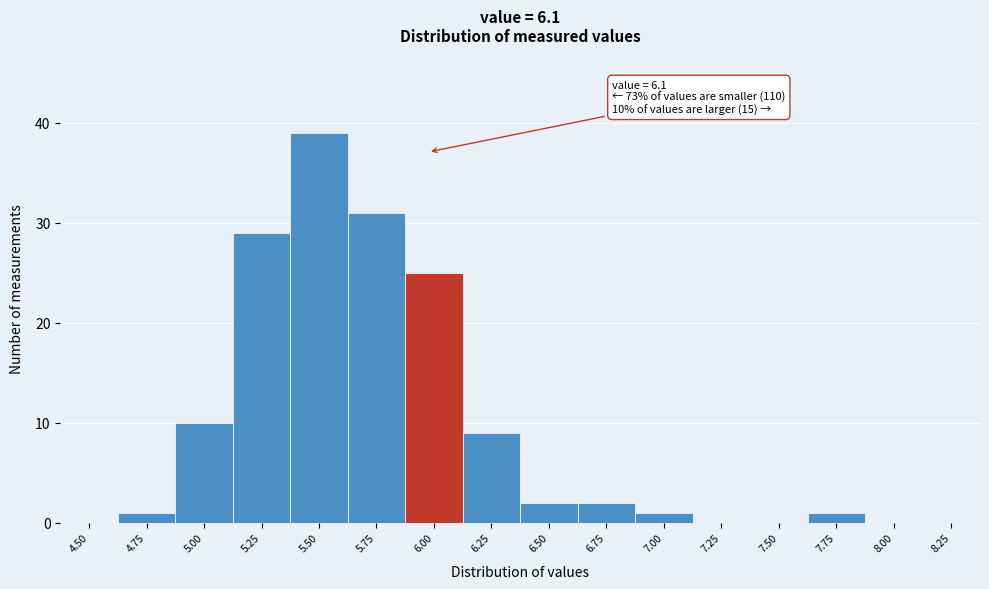

Reading right to left, what are all the values shown in this chart?

8.25=0	8.00=0	7.75=1	7.50=0	7.25=0	7.00=1	6.75=2	6.50=2	6.25=9	6.00=25	5.75=31	5.50=39	5.25=29	5.00=10	4.75=1	4.50=0